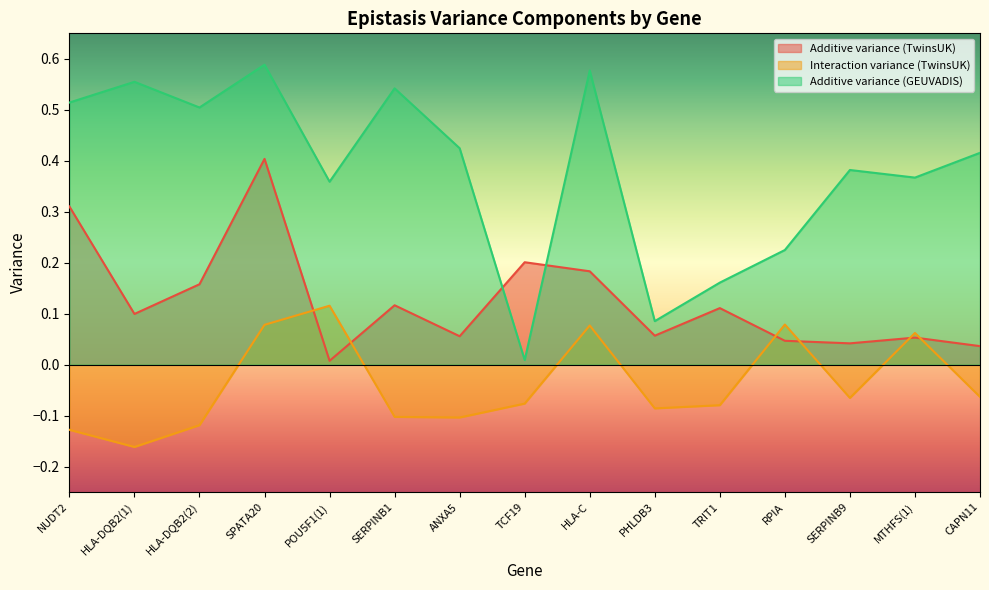

Does the chart display data point markers on the line(s)?

No